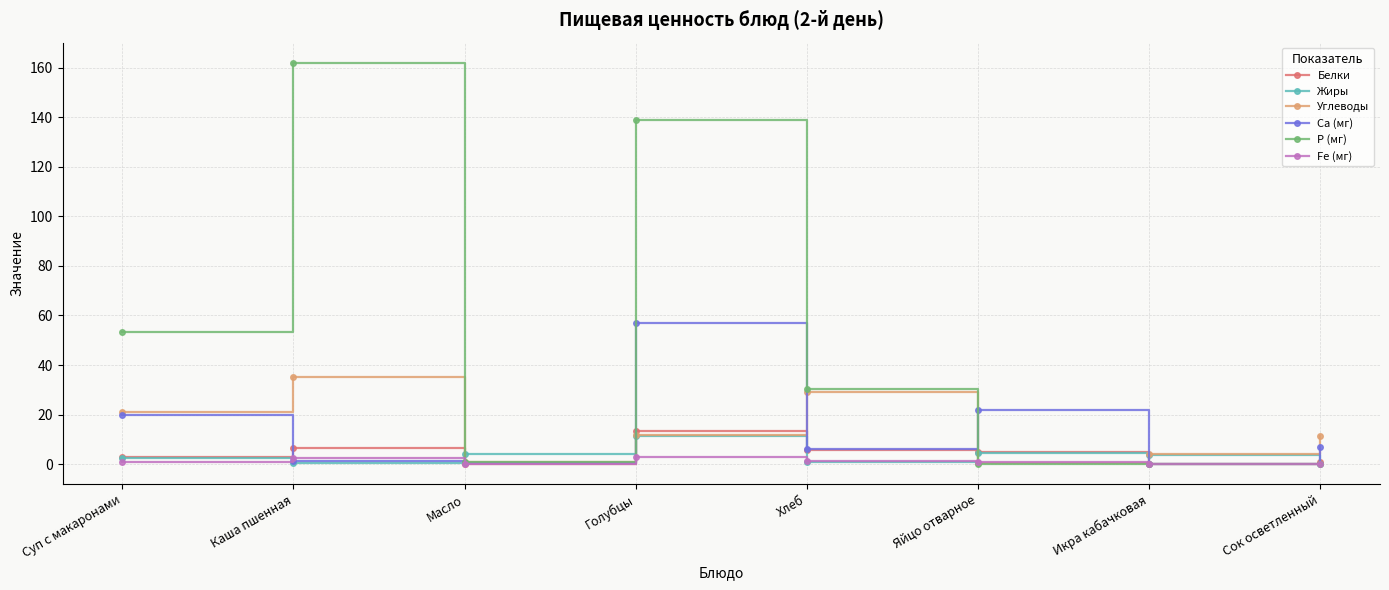

List the series in order of their peak value, lowest first.

Fe (мг), Жиры, Белки, Углеводы, Са (мг), Р (мг)